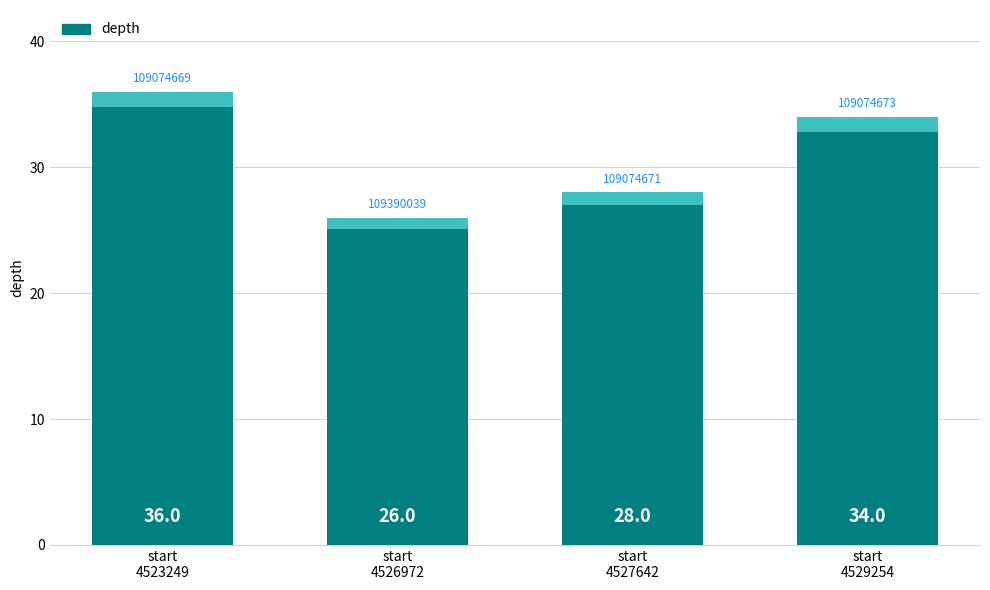

Reading left to right, extract all data points from this chart.

start
4523249=36	start
4526972=26	start
4527642=28	start
4529254=34